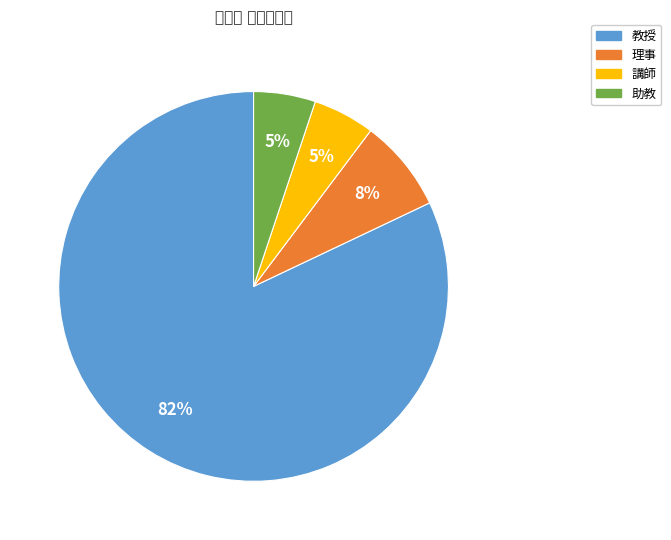

How many slices are in this pie chart?

4